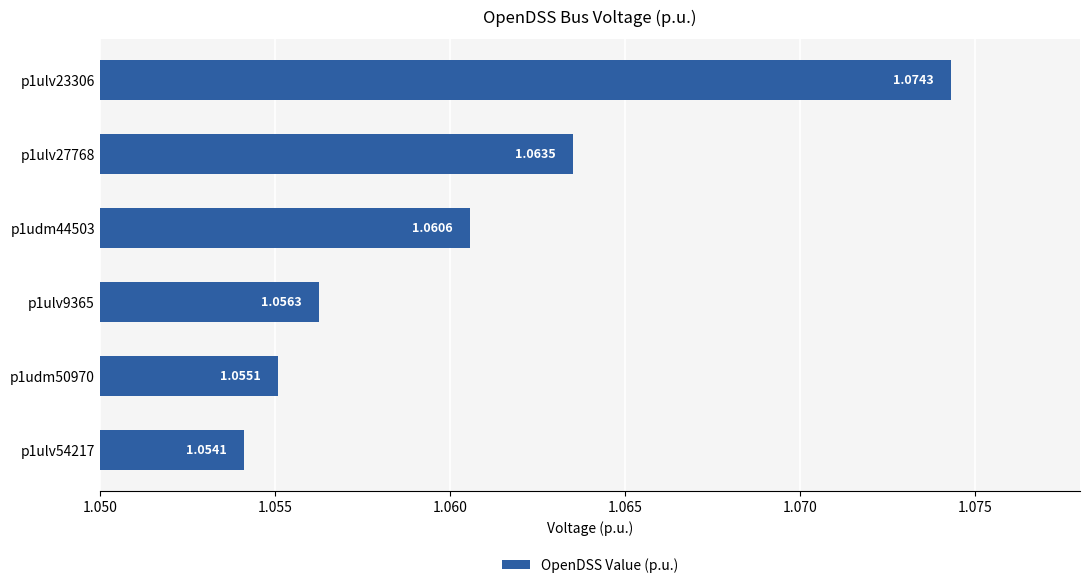

How many bars are there in total?

6